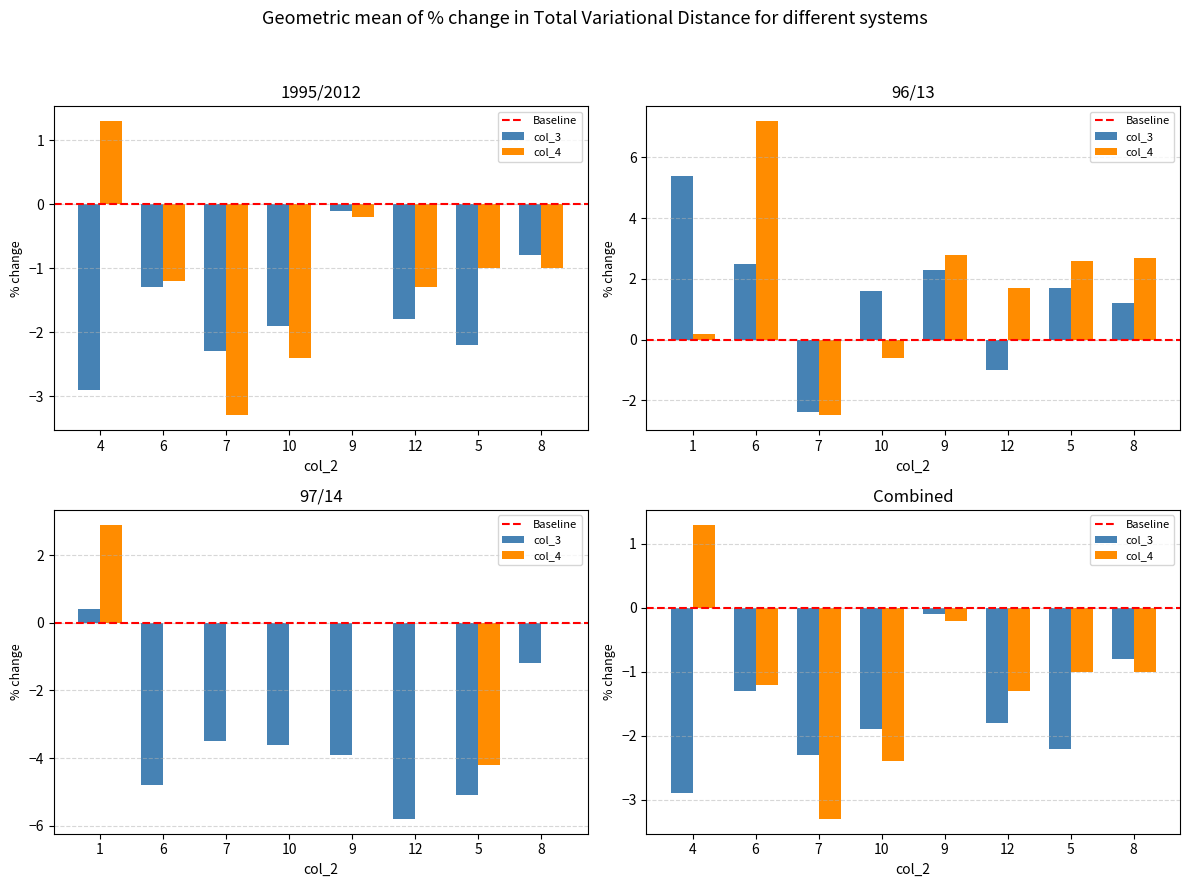

What is the value of the 2012 bar at the 3rd from the left?

-3.3